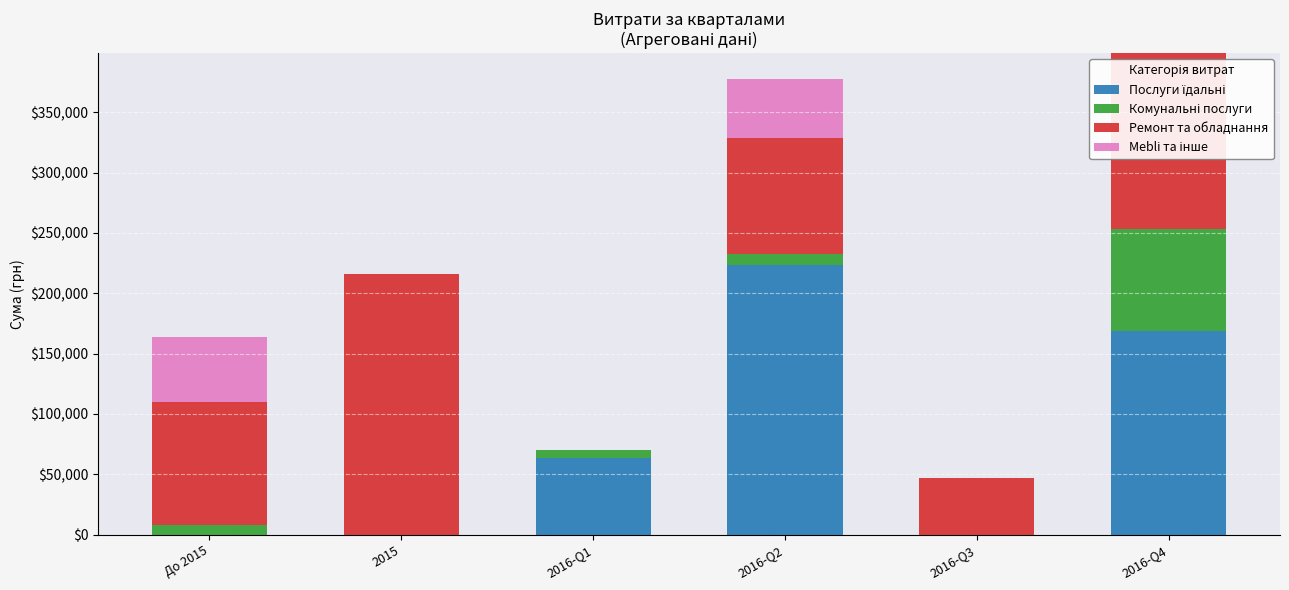

What is the total value across all series at До 2015?

163895.6